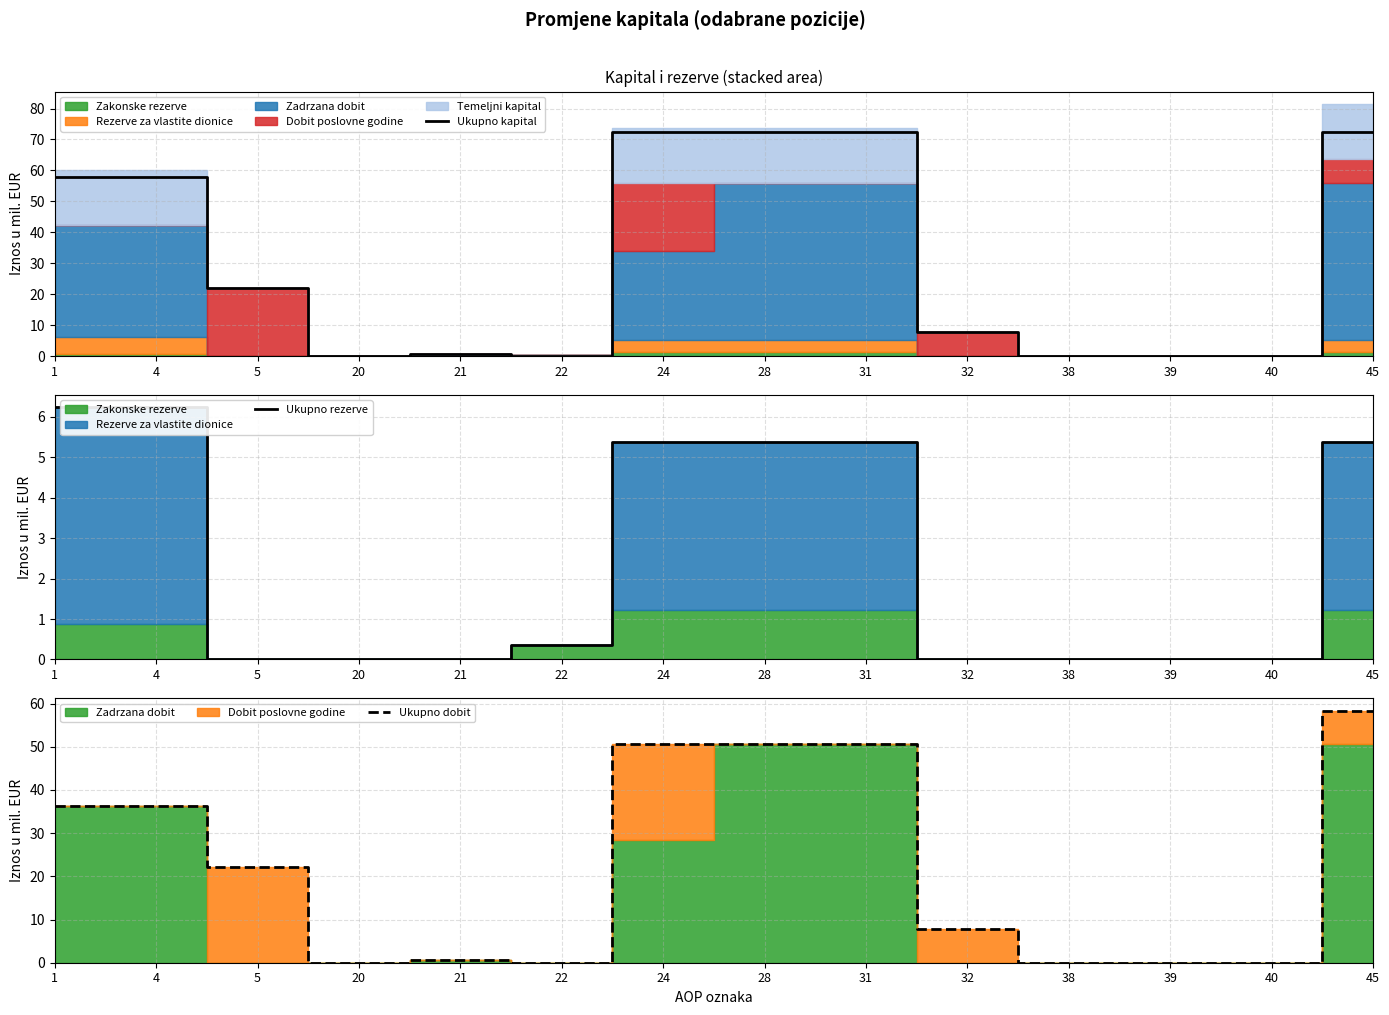

What is the difference between the maximum and minimum values in the Ukupno dobit series?

58.4